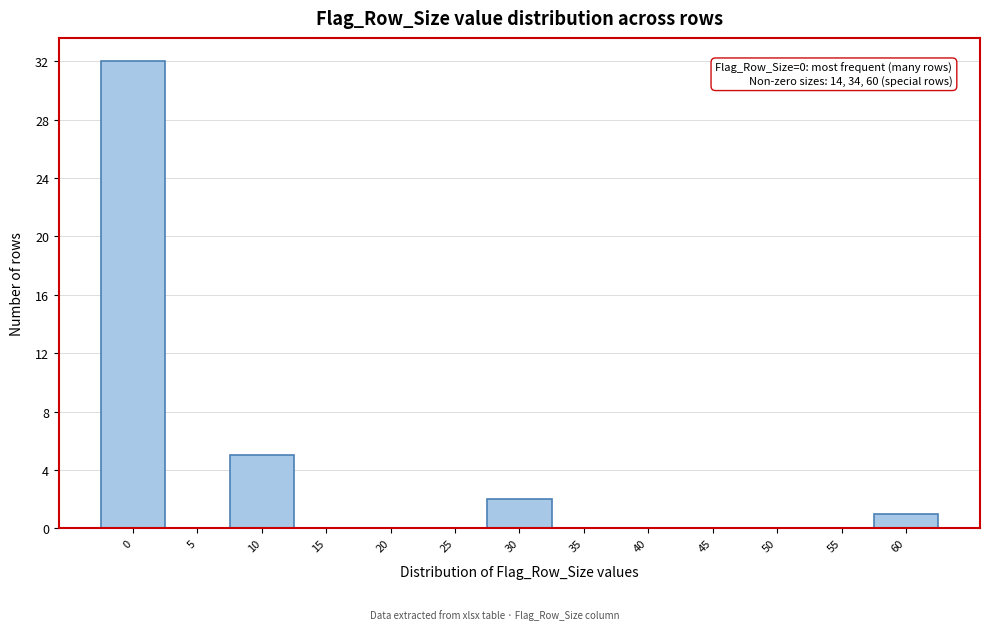

Reading right to left, what are all the values shown in this chart?

60=1	55=0	50=0	45=0	40=0	35=0	30=2	25=0	20=0	15=0	10=5	5=0	0=32